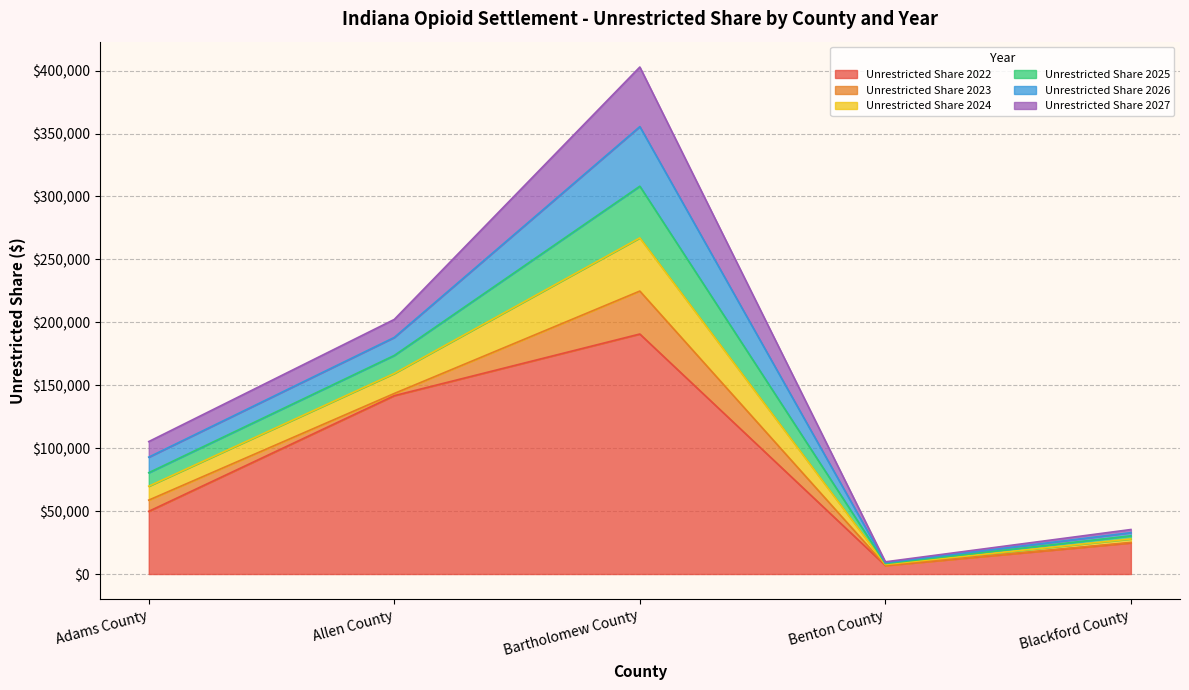

True or false: Unrestricted Share 2025 and Unrestricted Share 2024 intersect in this chart.

False